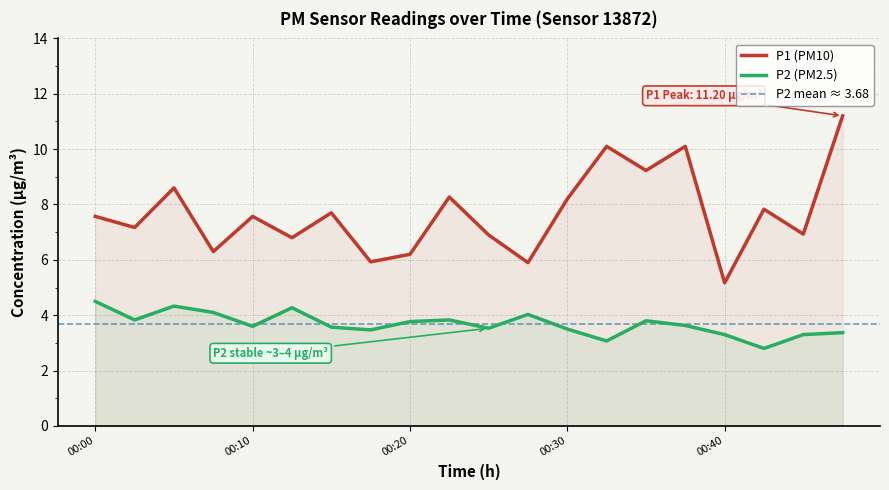

Reading left to right, list all the values displayed in this chart.

P1: 7.6	7.2	8.6	6.3	7.6	6.8	7.7	5.9	6.2	8.3	6.9	5.9	8.2	10.1	9.2	10.1	5.2	7.8	6.9	11.2
P2: 4.5	3.8	4.3	4.1	3.6	4.3	3.6	3.5	3.8	3.8	3.5	4.0	3.5	3.1	3.8	3.6	3.3	2.8	3.3	3.4